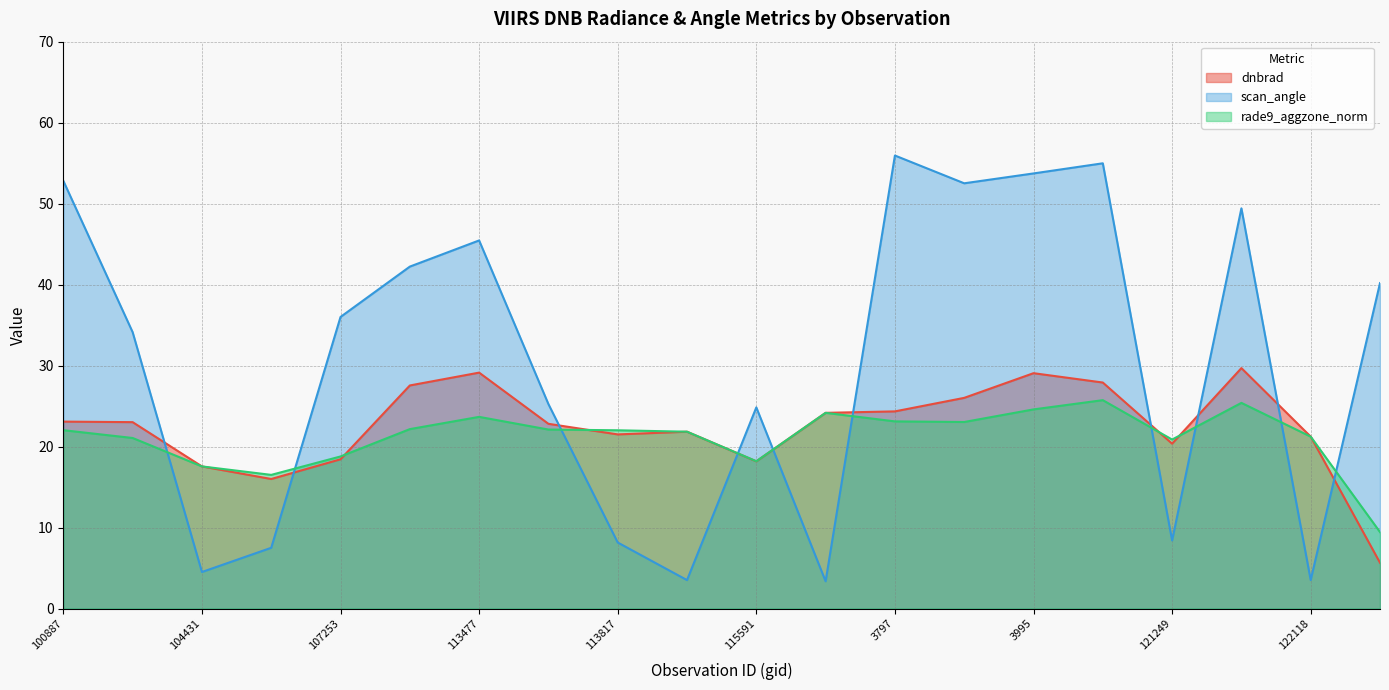

Read the scan_angle value at 104431.

4.5